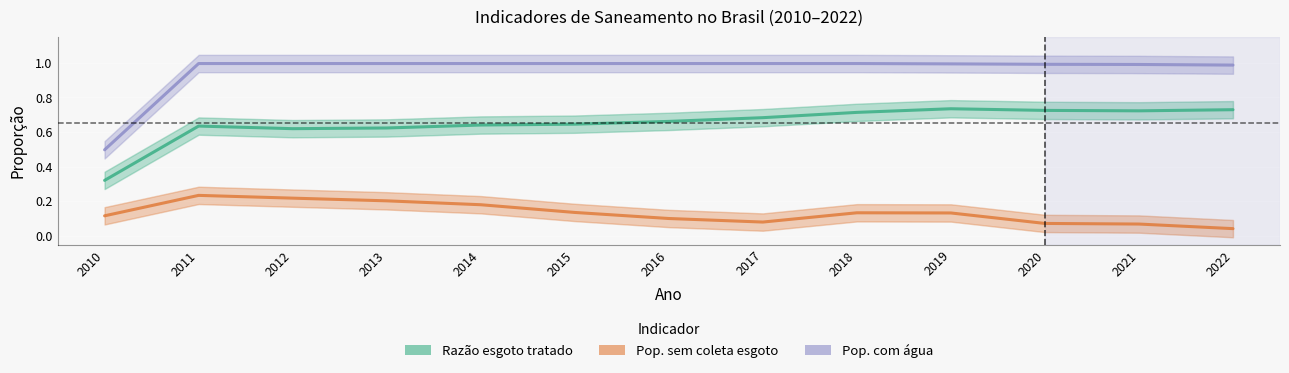

Is it true that Pop. sem coleta esgoto equals 0.1 at 2021?

True